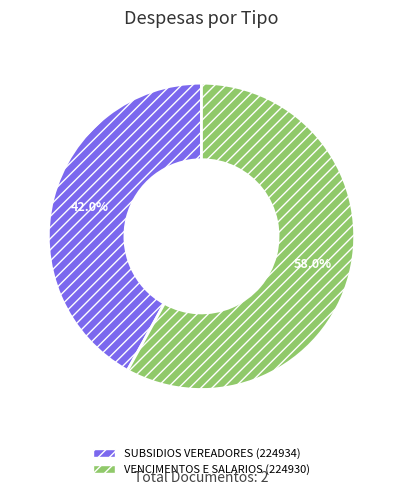

Is SUBSIDIOS VEREADORES (224934) the majority of the pie?

No